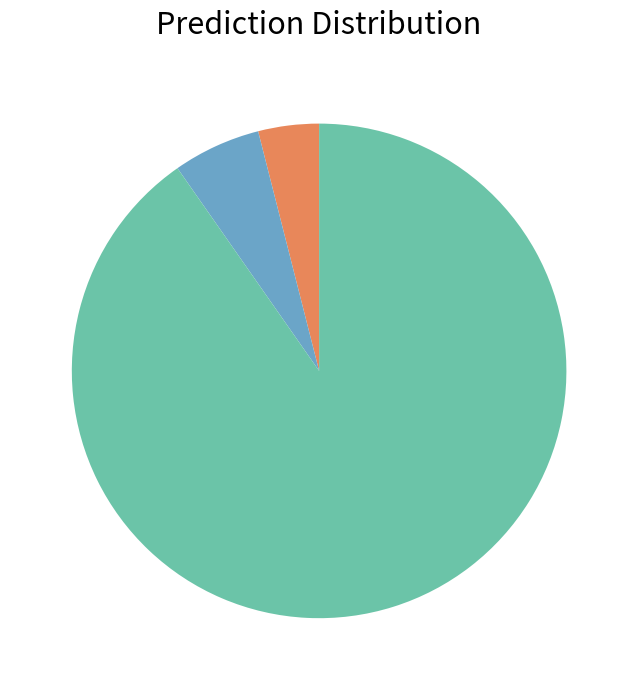

Count the number of slices in the pie.

3